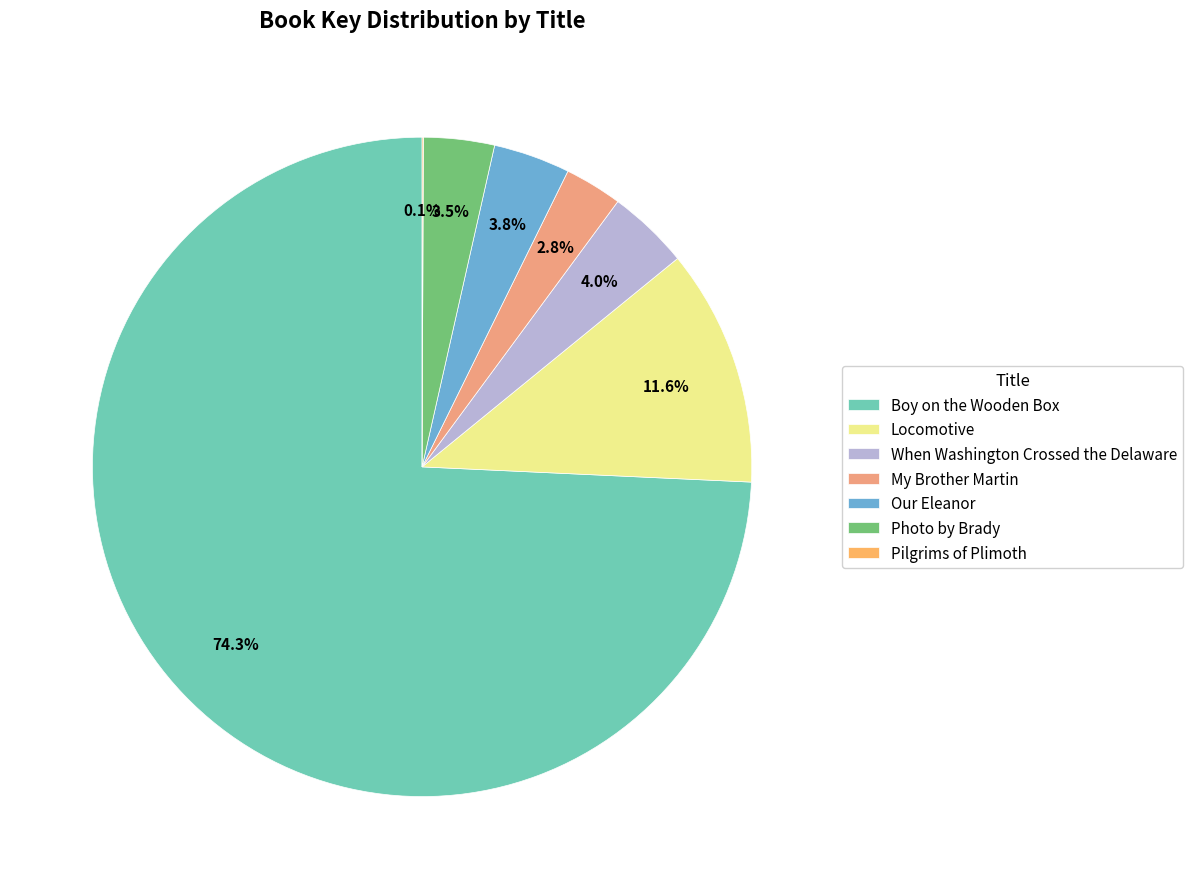

Does any single category account for the majority?

Yes